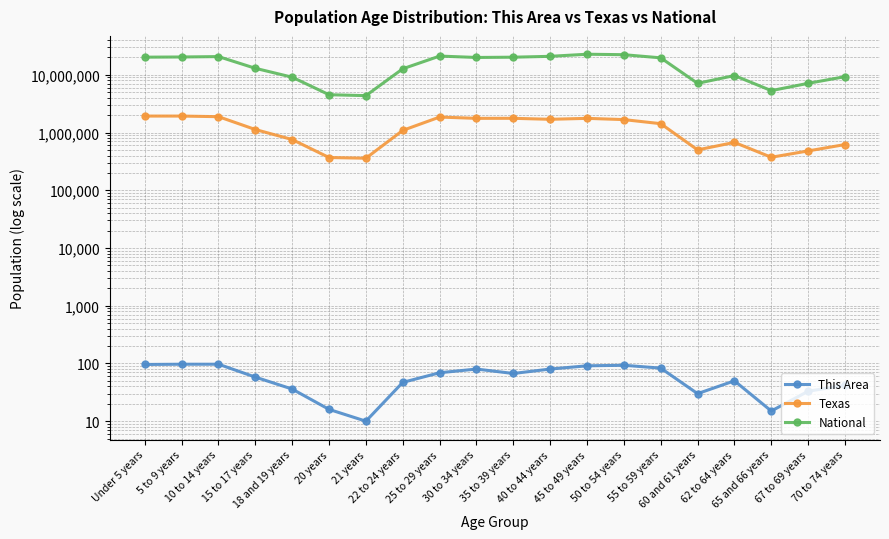

In National, how many points are lower than both neighbors (excluding endpoints)?

4